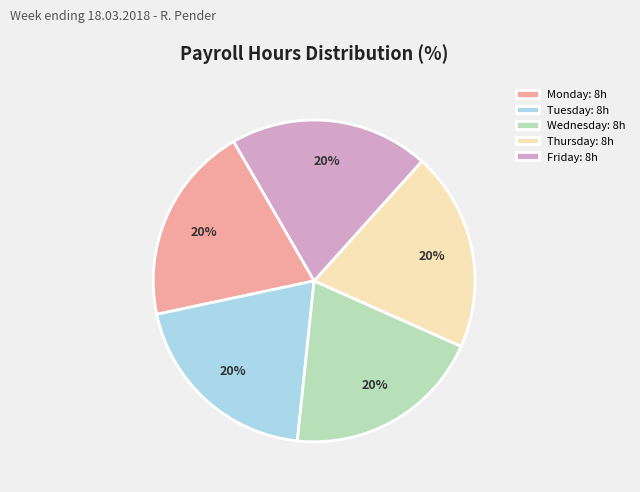

Count the number of slices in the pie.

5